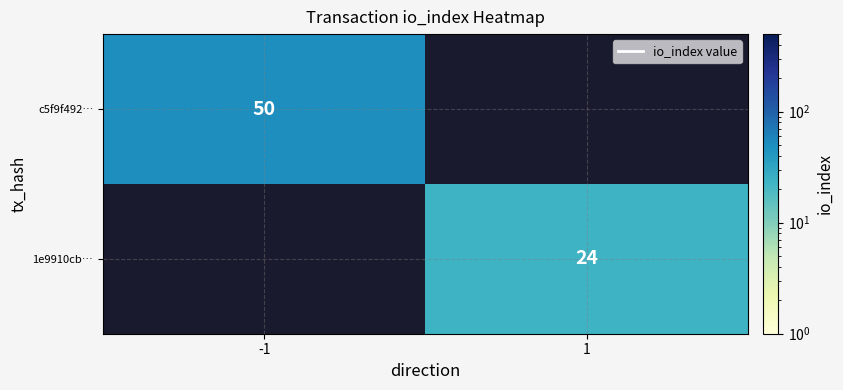

Is it true that c5f9f492… equals 20 at -1?

False